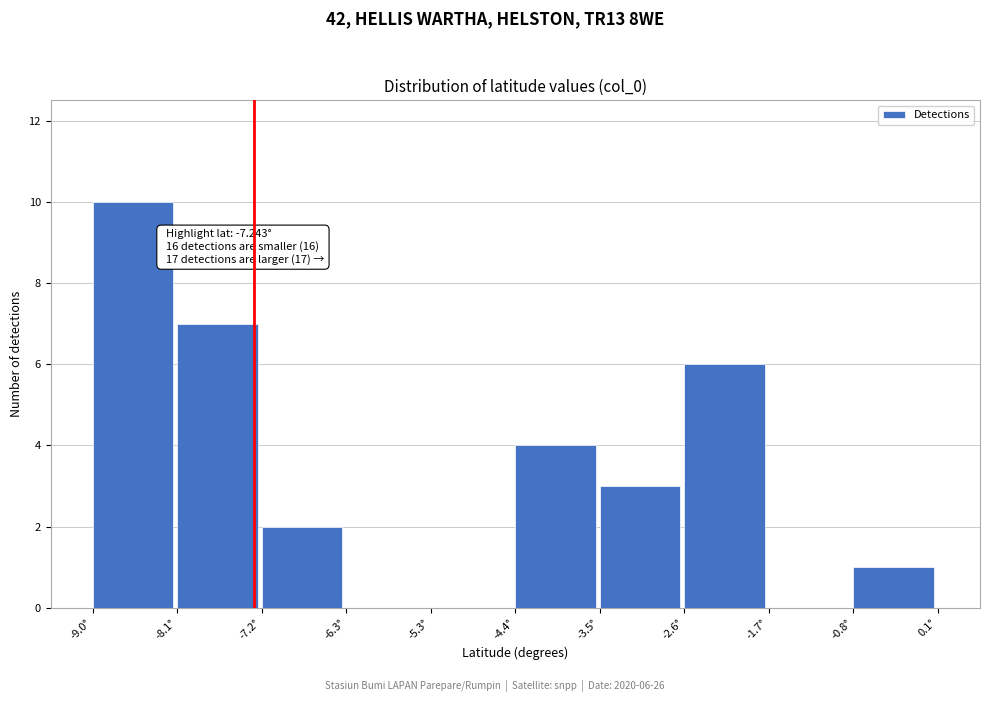

Over which range of the x-axis is the bar tallest?

-9.0 to -8.1